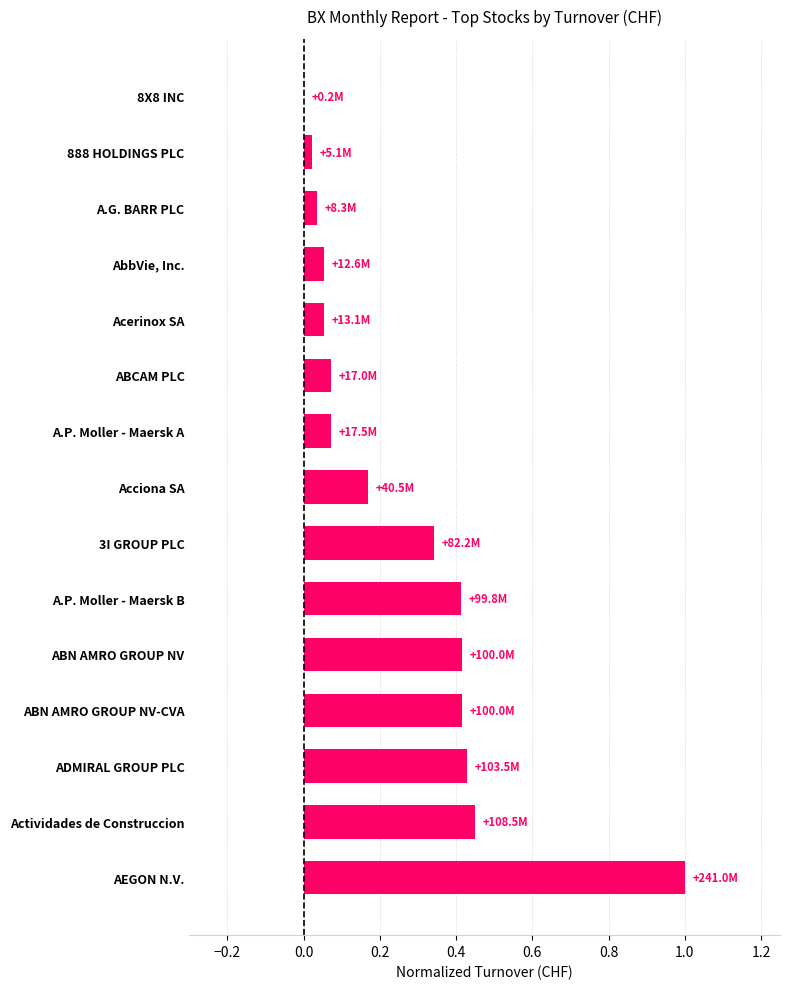

What is the sum of all values?

3.9